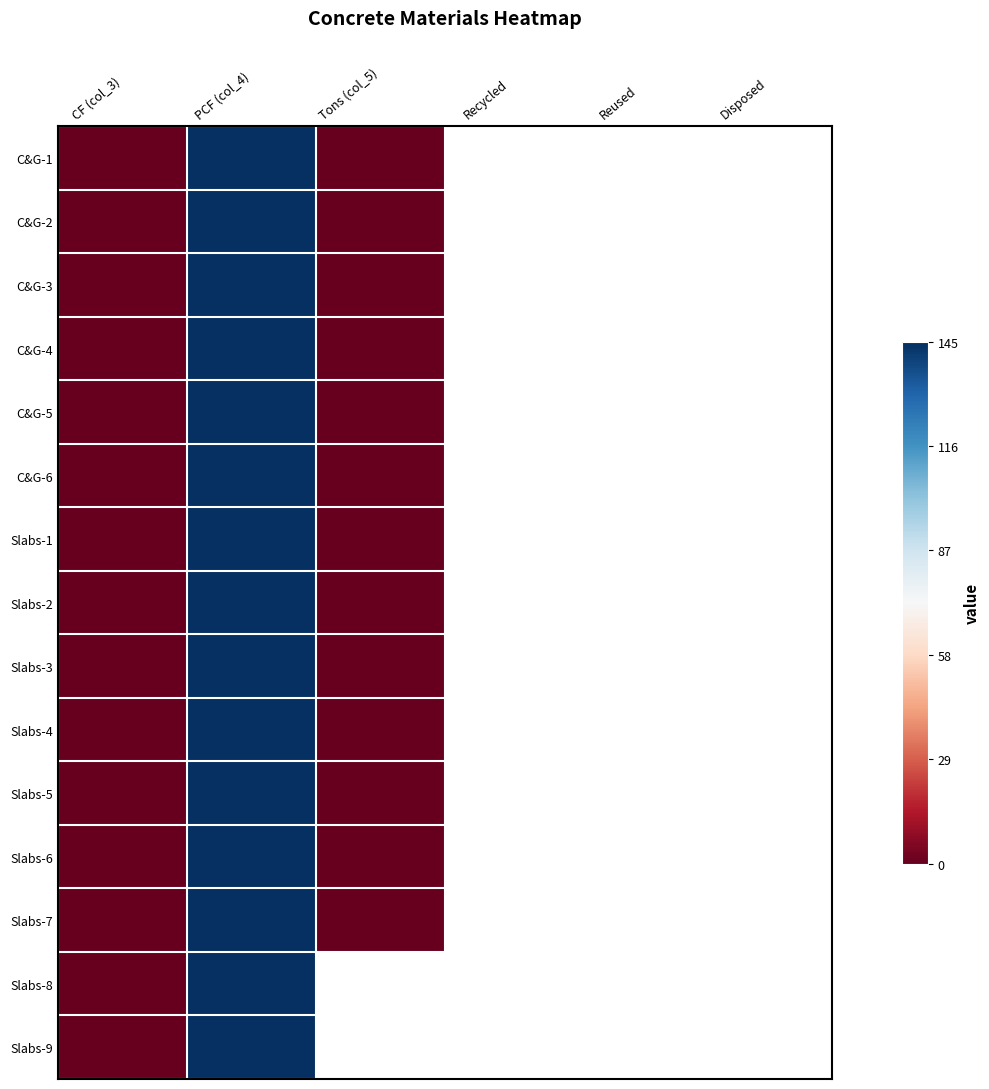

Which label corresponds to the largest value in the chart?

PCF (col_4)